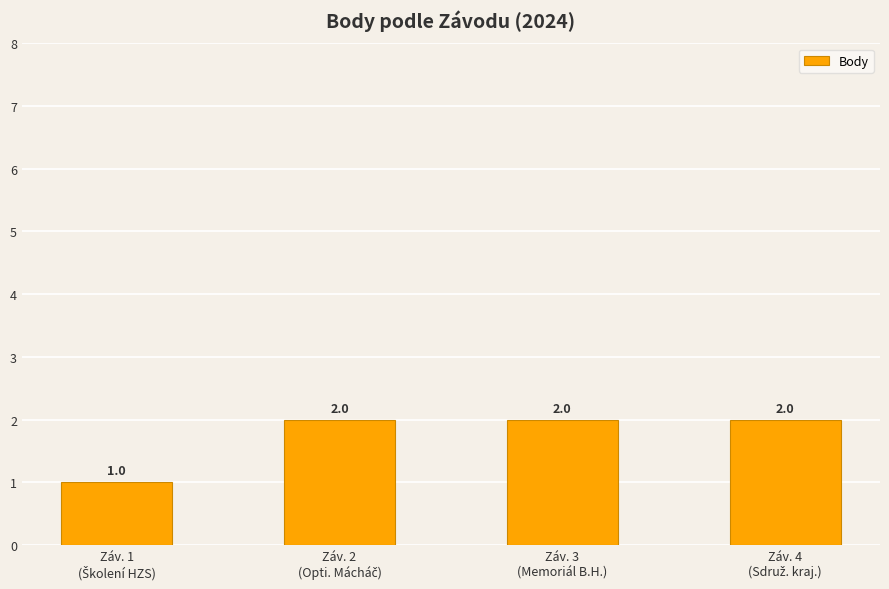

What is the value of the 1st bar from the left?

1